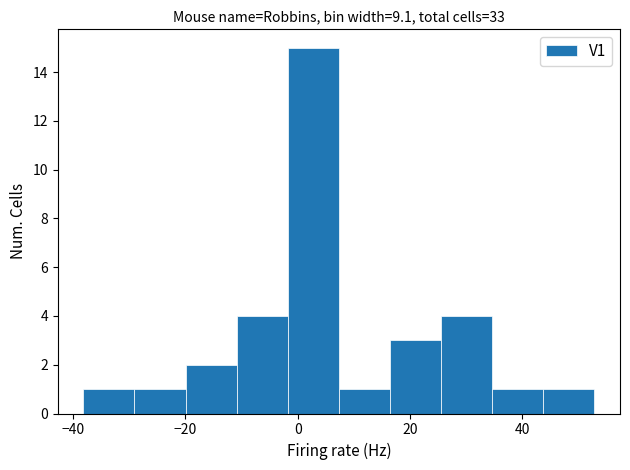

How tall is the bar that spans -10 to -2 on the x-axis? Neither the bar edges nor the heights are printed on the chart, so give them approximately, as read against the axes.

4